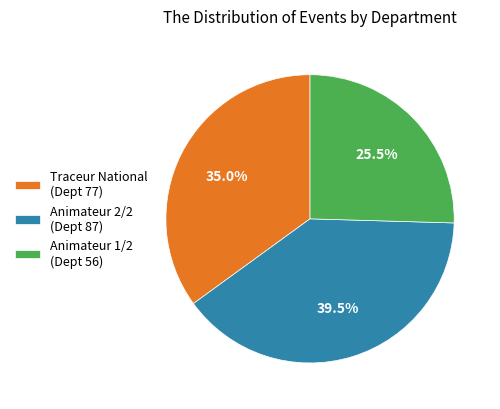

What is the ratio of the value at Animateur 1/2 (Dept 56) to the value at Animateur 2/2 (Dept 87)?

0.6